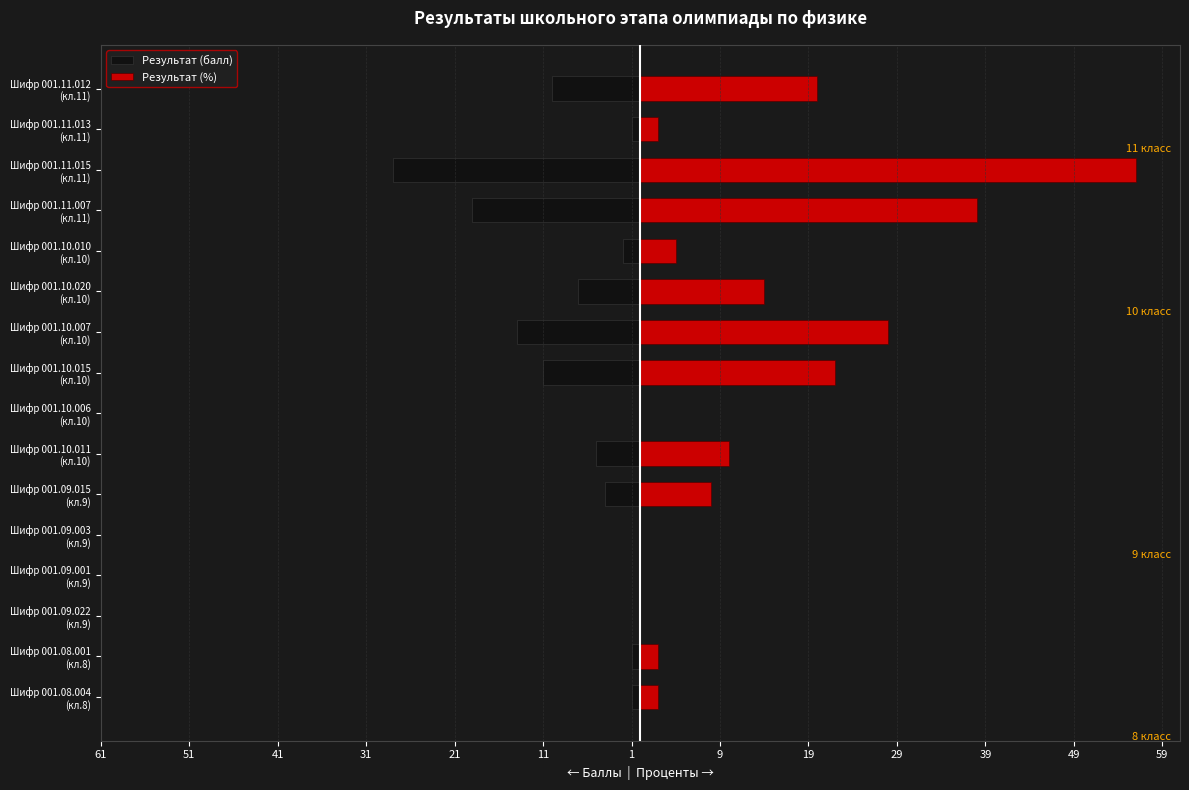

The value of Результат (балл) at Шифр 001.08.001 (кл.8) is -1. True or false?

True